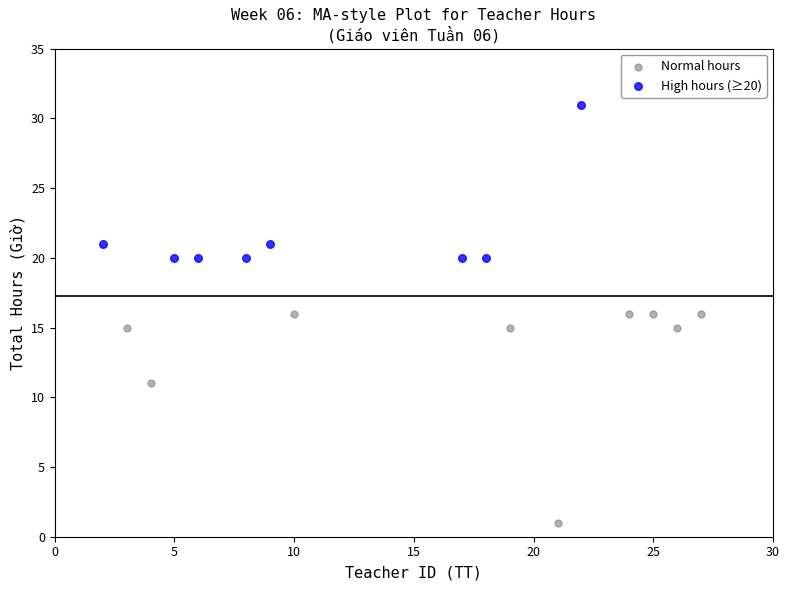

Which series has the largest Y range (max minus min)?

Normal hours